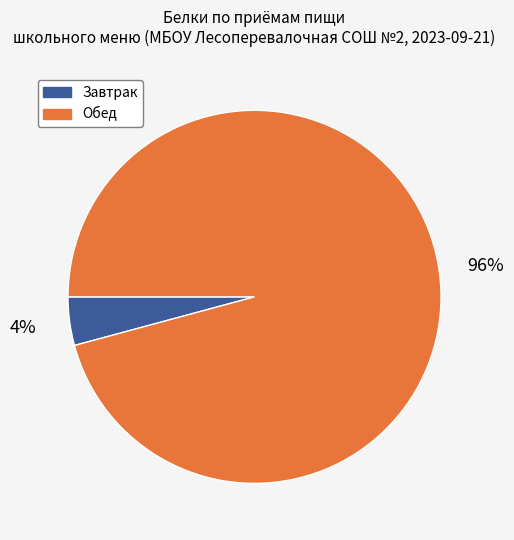

Which category accounts for the majority?

Обед